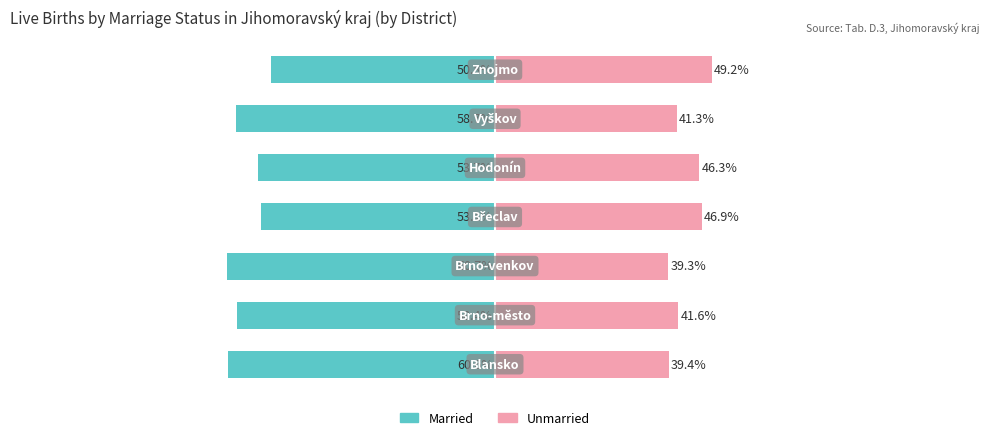

List the labels in order of Unmarried value, largest first.

6, 3, 4, 1, 5, 0, 2